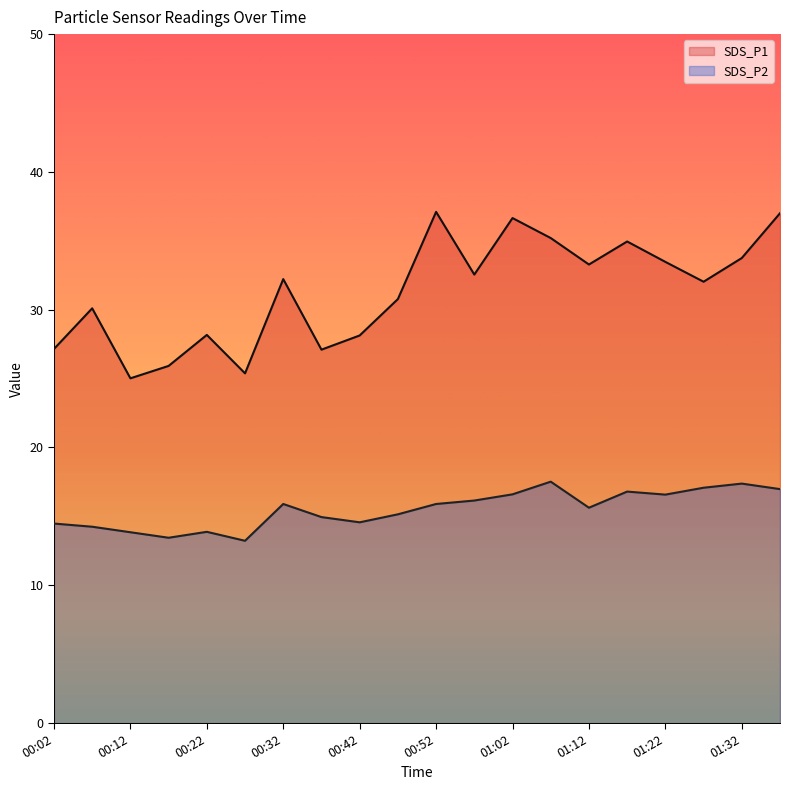

Does the chart display data point markers on the line(s)?

No